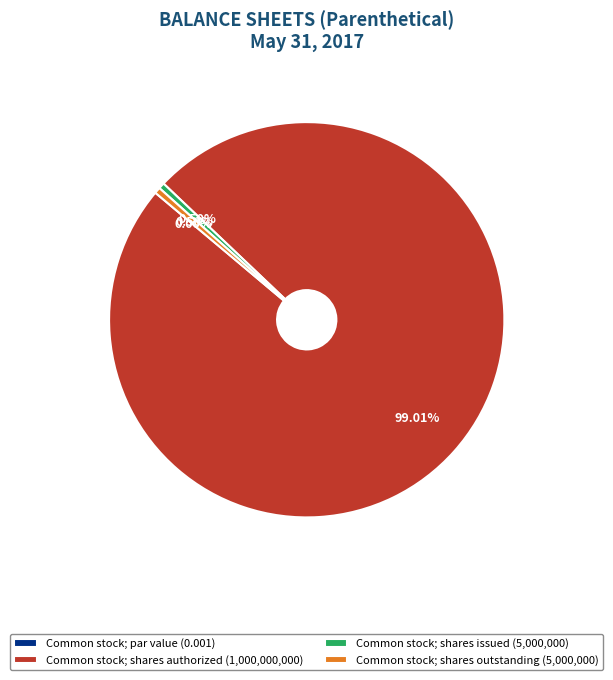

Does Common stock; shares authorized account for over 50% of the chart?

Yes